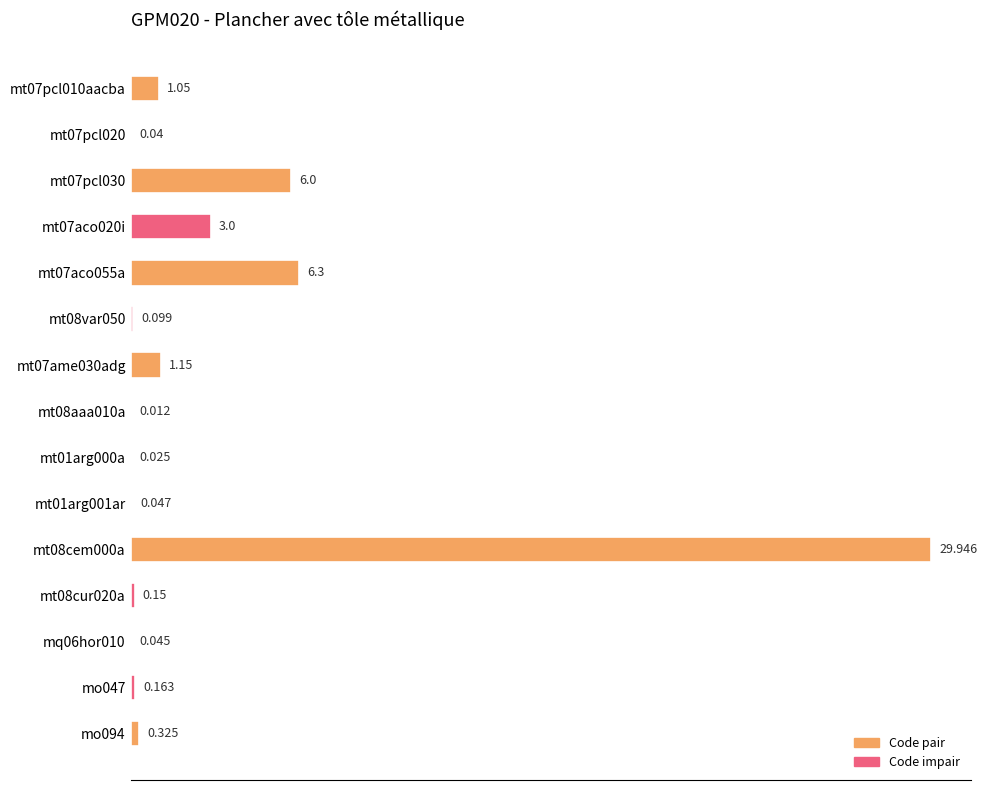

Which label corresponds to the largest value in the chart?

mt08cem000a